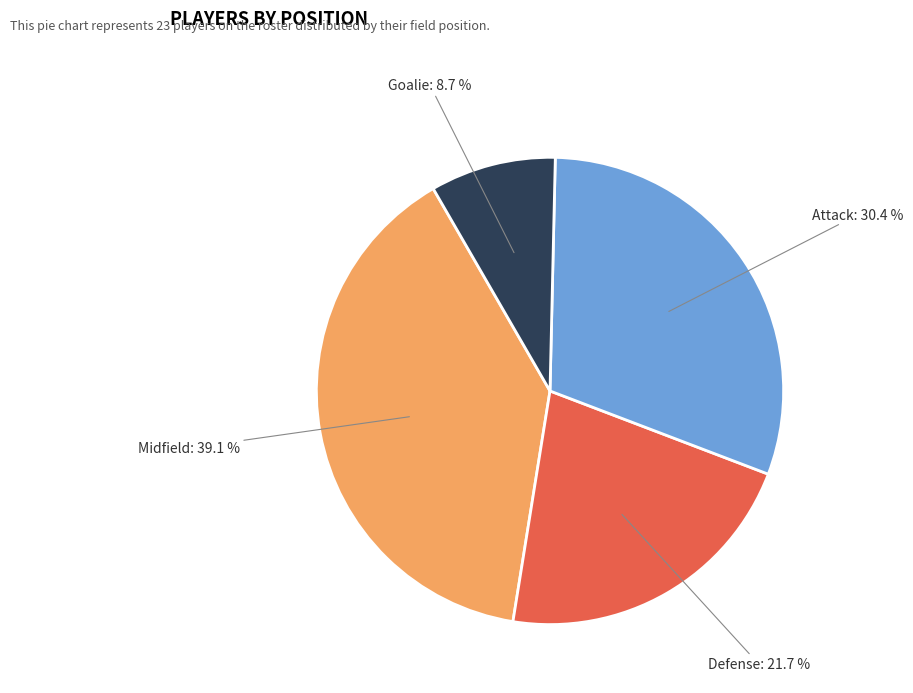

Between Goalie and Midfield, which is larger?

Midfield